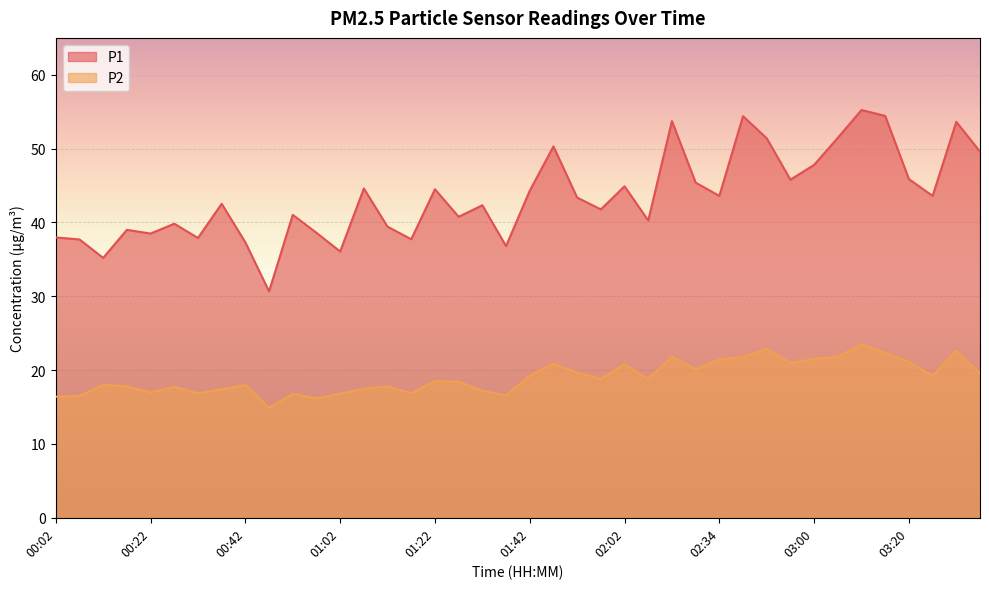

What is the label of the 39th point from the left?

03:30